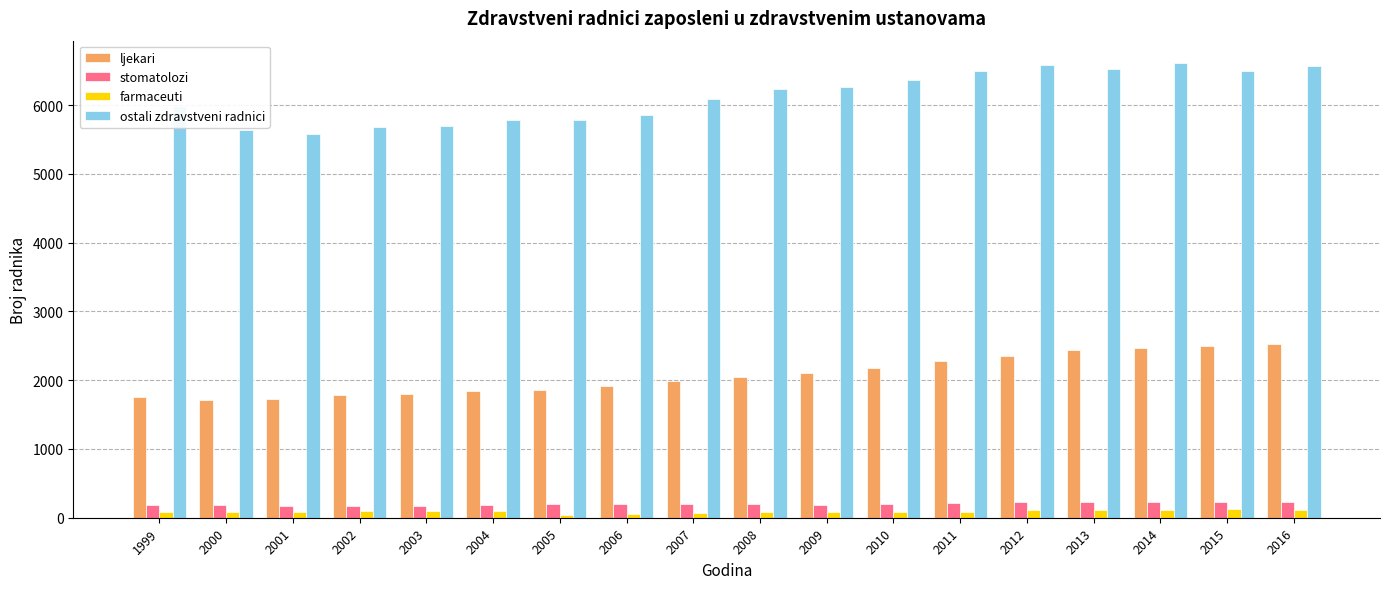

The value of ljekari at 2013 is 2443. True or false?

True